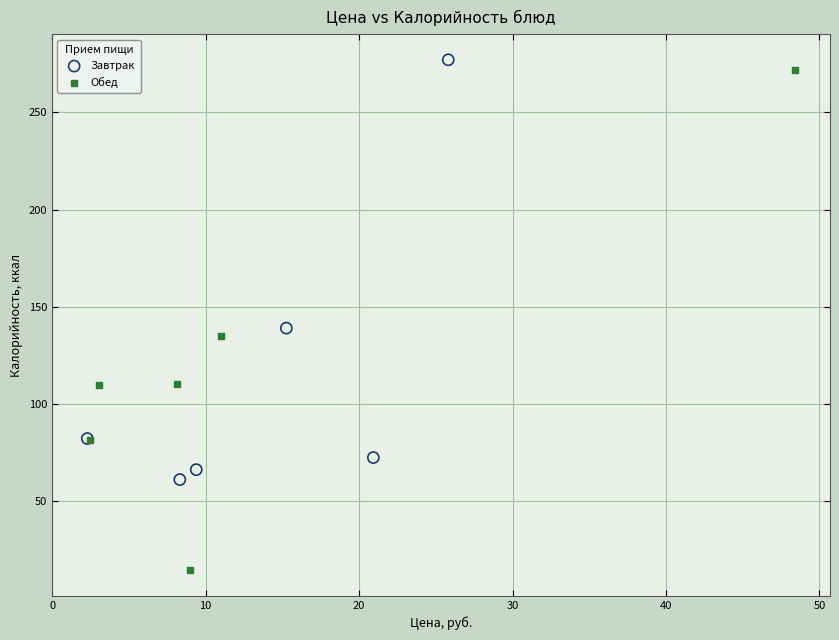

Which series contains the lowest Y value?

Обед